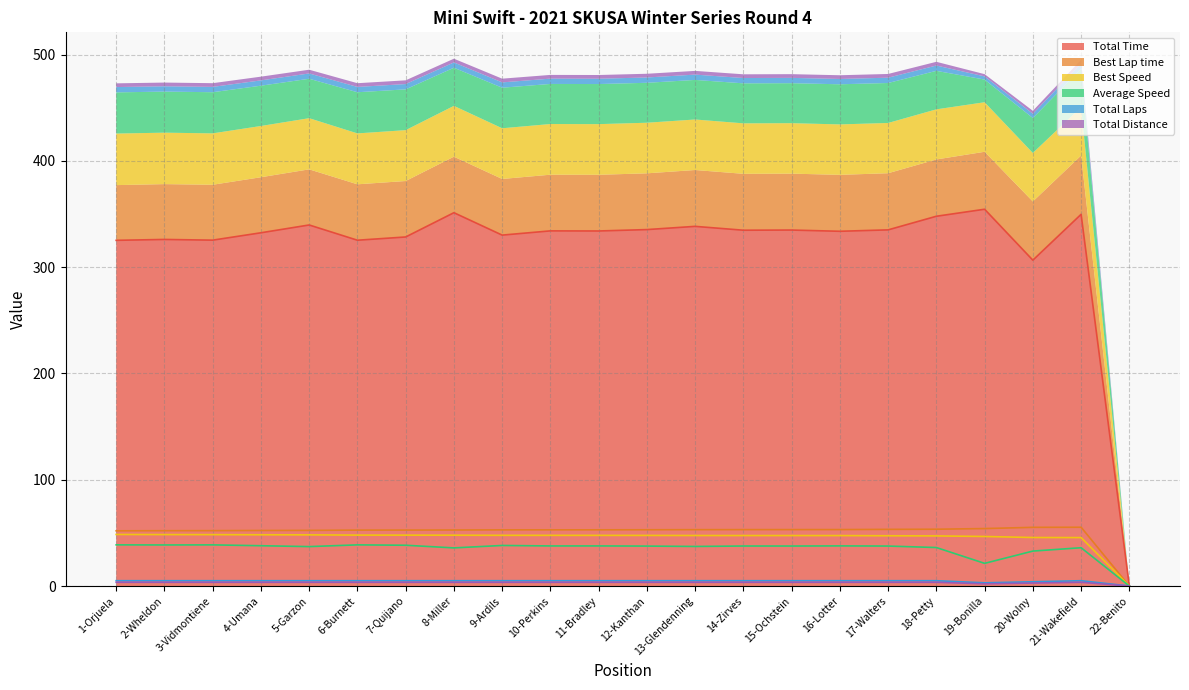

At which category does Average Speed reach its first local peak?

3-Vidmontiene